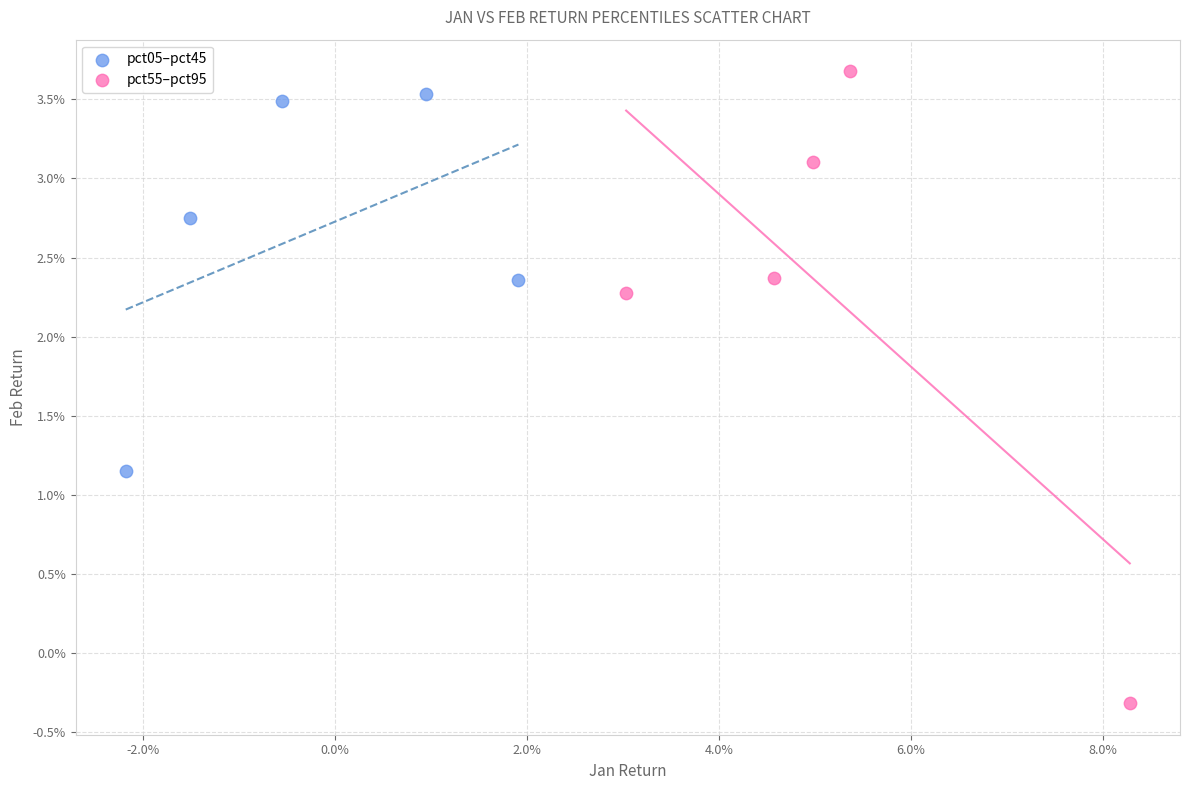

Which series has the widest spread of Y values?

pct55–pct95